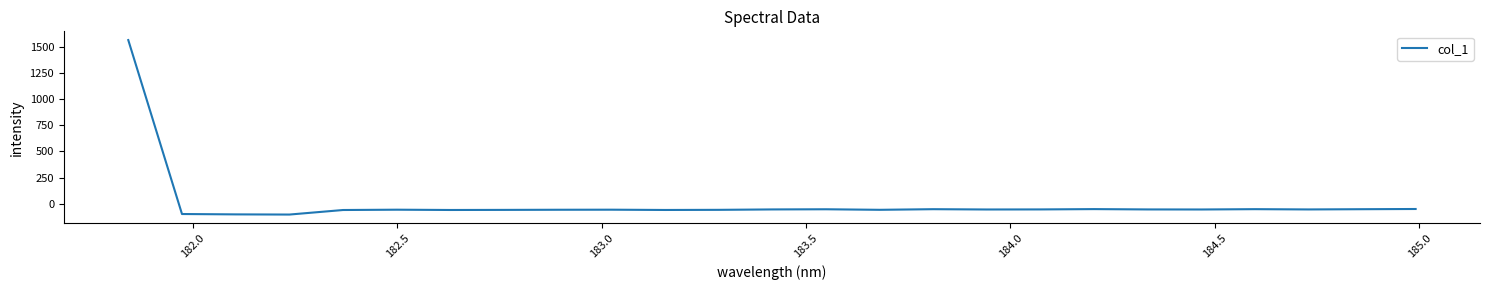

What is the difference between the maximum and minimum values?

1664.9